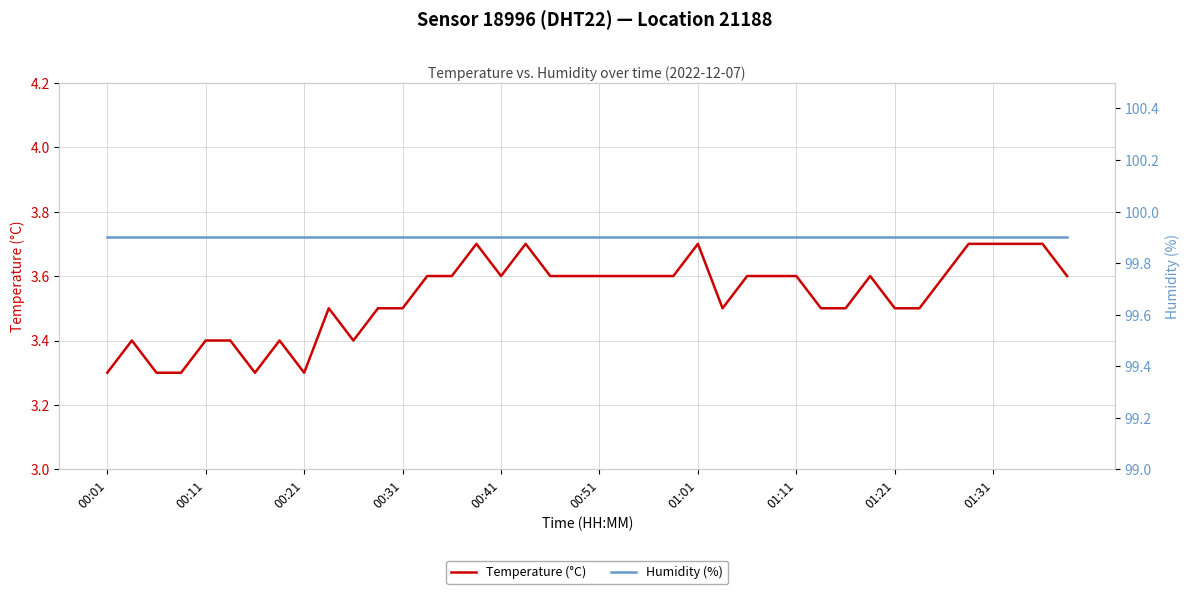

True or false: Temperature (°C) has more than 1 interior local peaks.

True